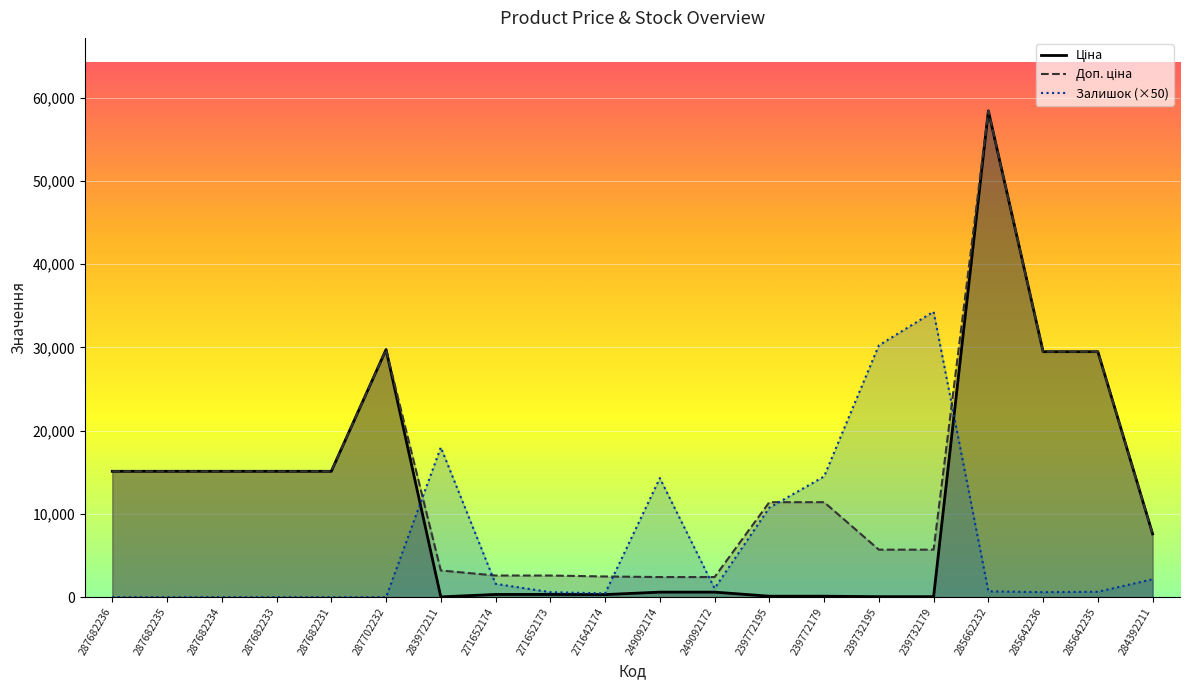

Which has a higher value, 284392211 or 271652174?

284392211